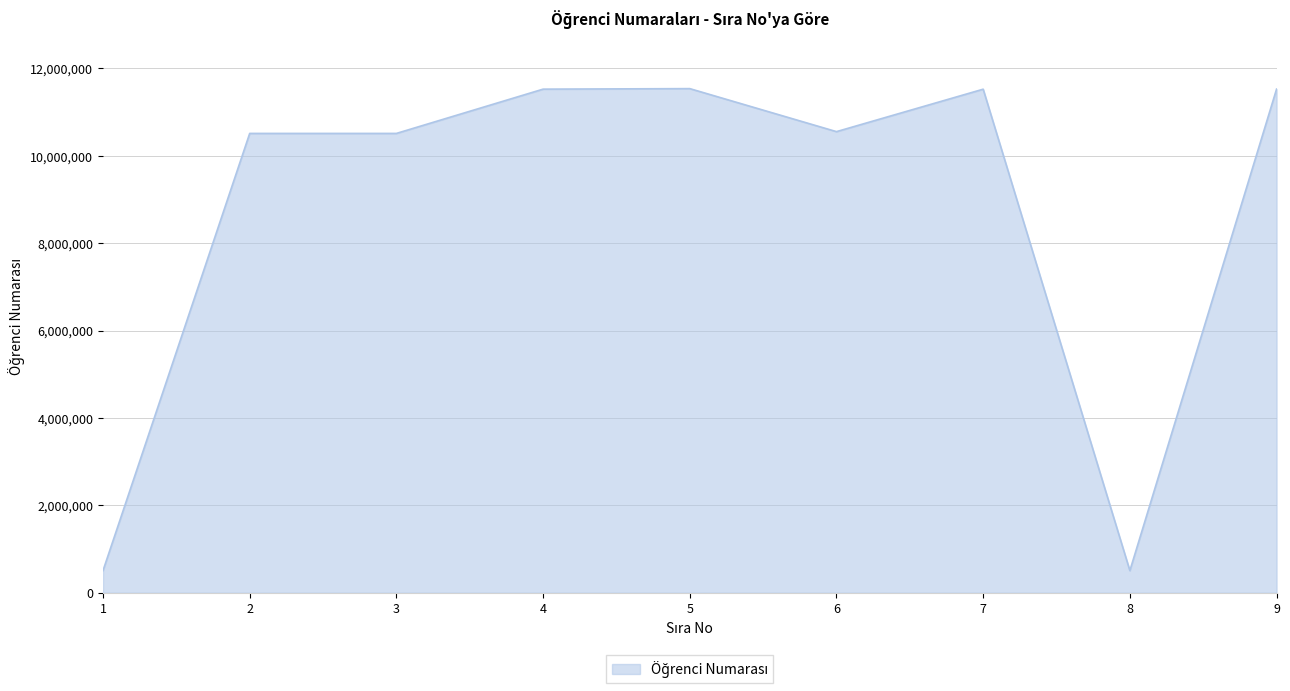

What is the ratio of the value at 2 to the value at 3?

1.0